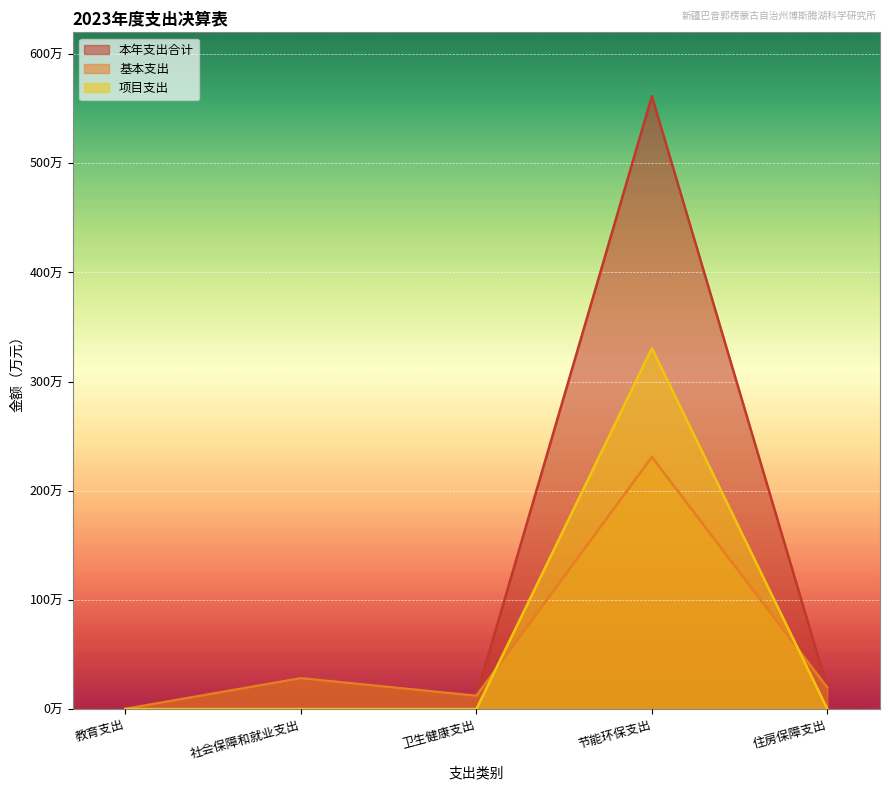

Which series ends up on top after the final intersection of 项目支出 and 基本支出?

基本支出